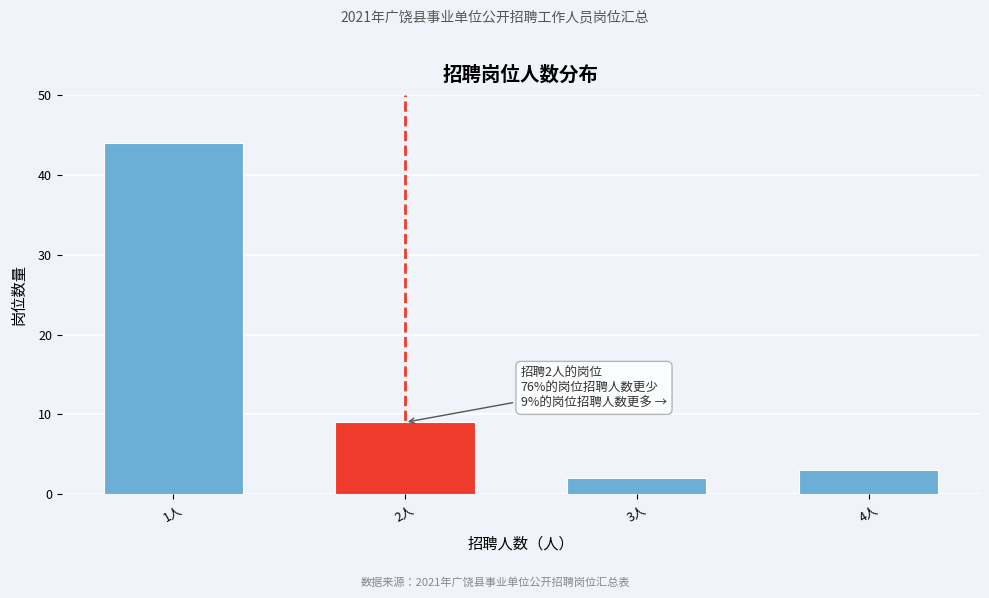

Reading left to right, list all the values displayed in this chart.

1人=44	2人=9	3人=2	4人=3